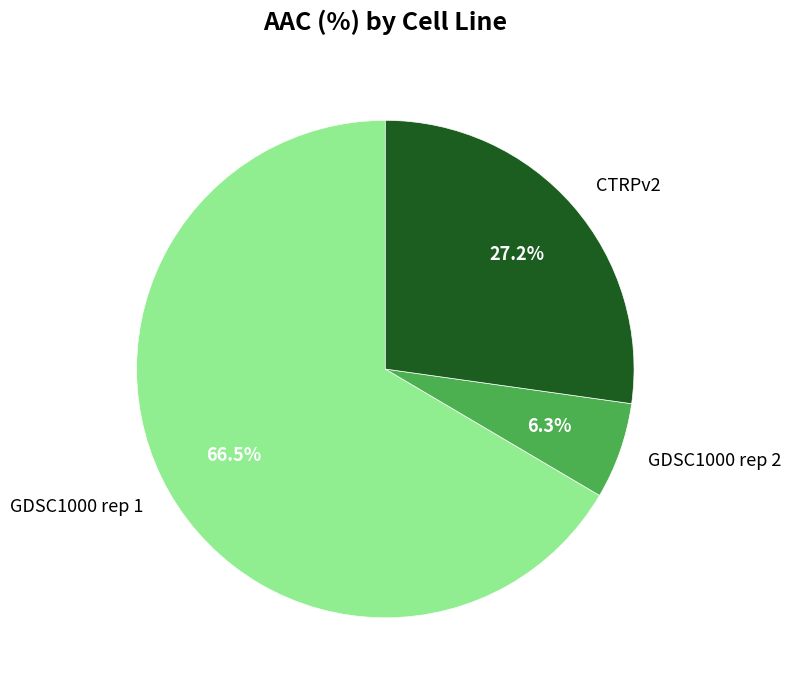

What percentage is NOT represented by GDSC1000 rep 2?

93.7%